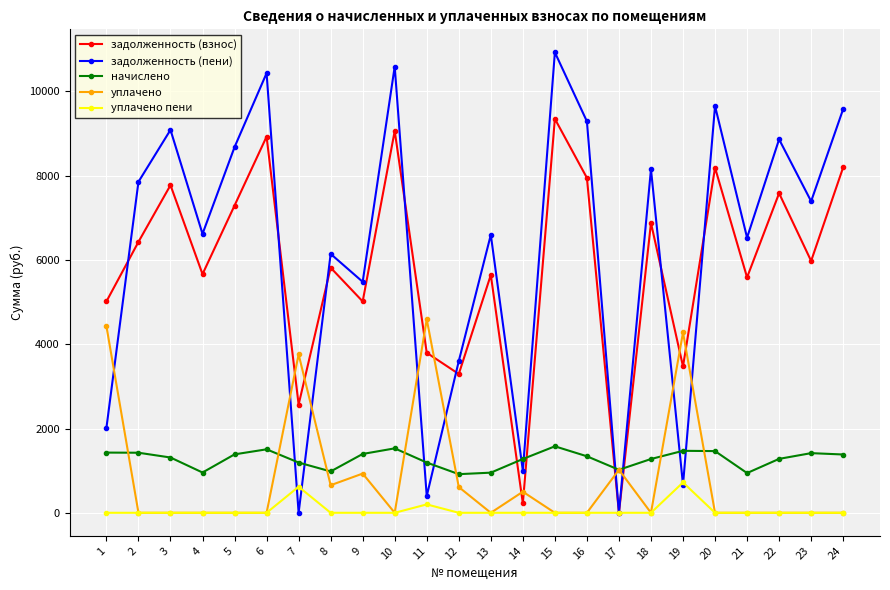

What are all the series names shown in the legend?

задолженность (взнос), задолженность (пени), начислено, уплачено, уплачено пени